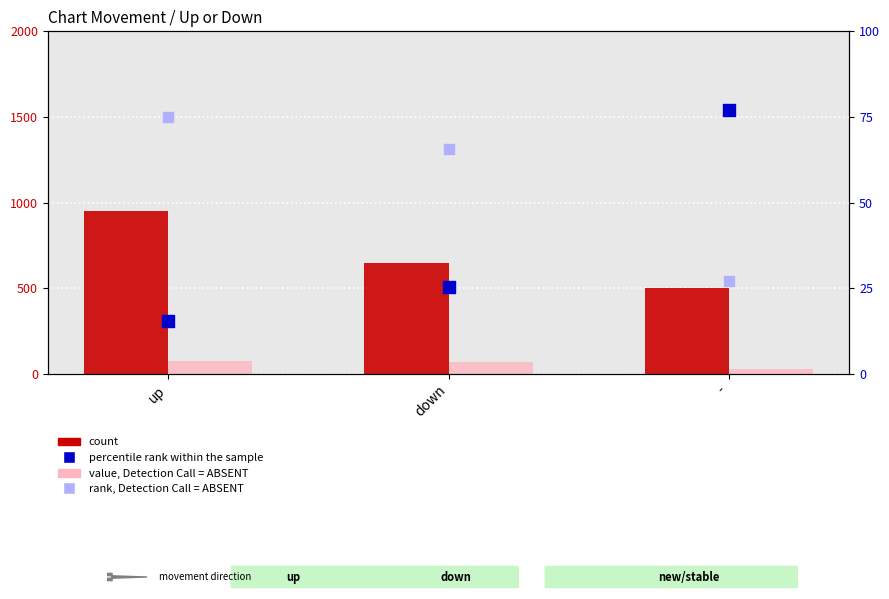

What is the total value across all series at -?

632.1